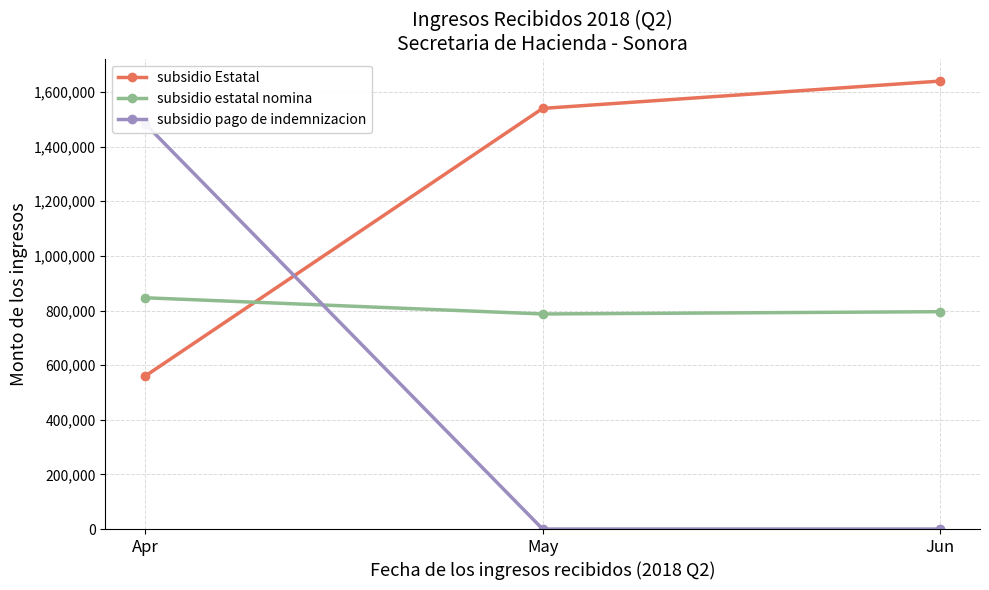

Rank the categories by subsidio estatal nomina value from lowest to highest.

May, Jun, Apr